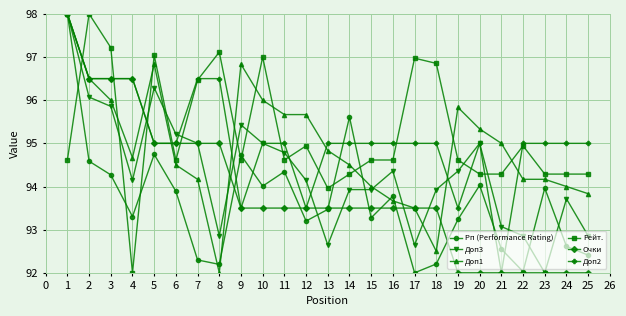

The value of Доп3 at 18 is 128.3. True or false?

False